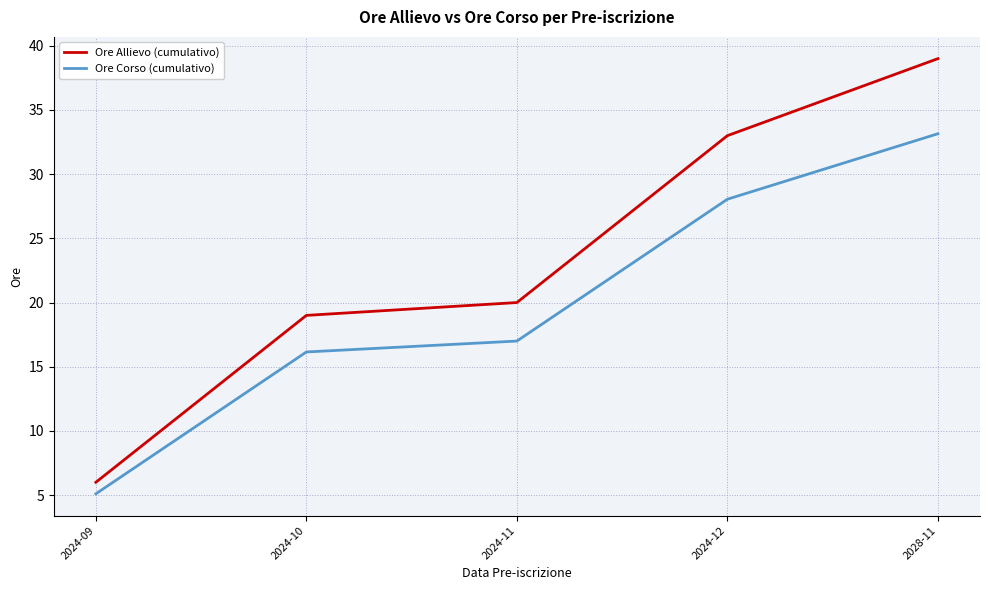

True or false: Ore Allievo (cumulativo) and Ore Corso (cumulativo) intersect in this chart.

False